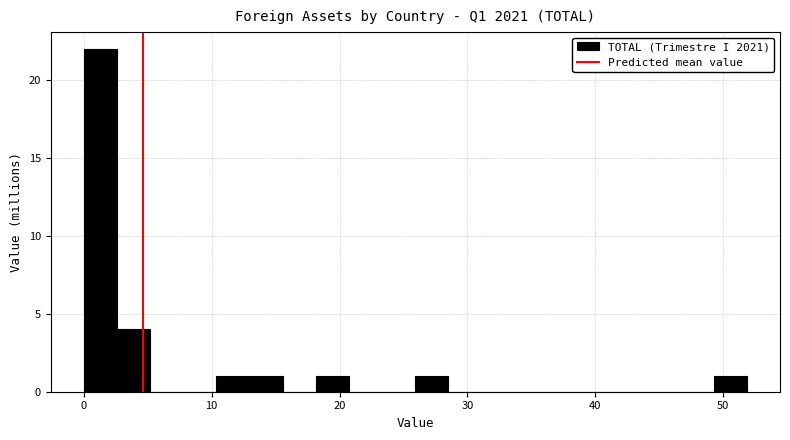

Around what value on the x-axis is the tallest bar? Give the approximate position of its centre, as read against the axis.

1